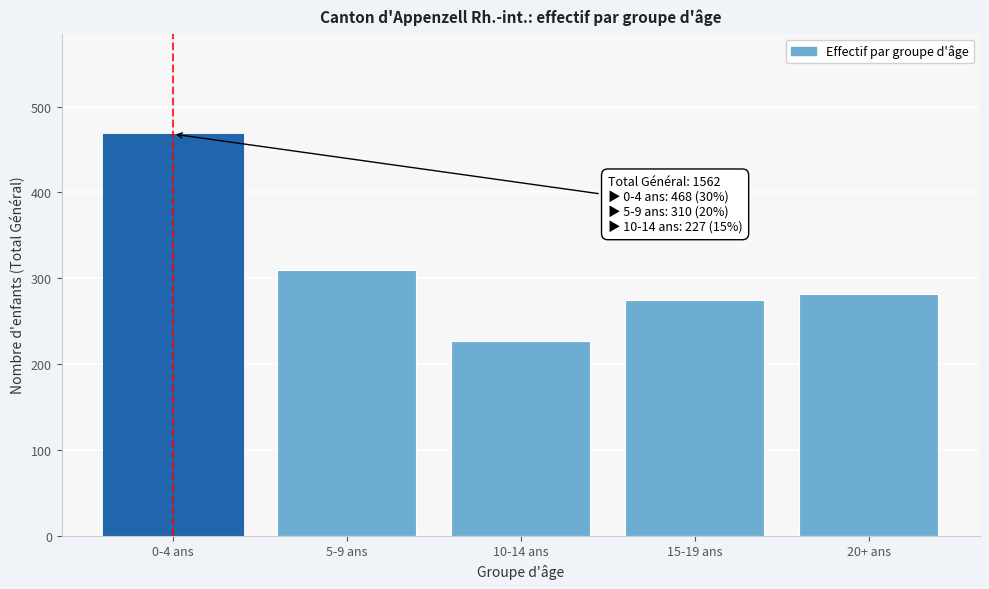

Reading left to right, list all the values displayed in this chart.

0-4 ans=468	5-9 ans=310	10-14 ans=227	15-19 ans=275	20+ ans=282